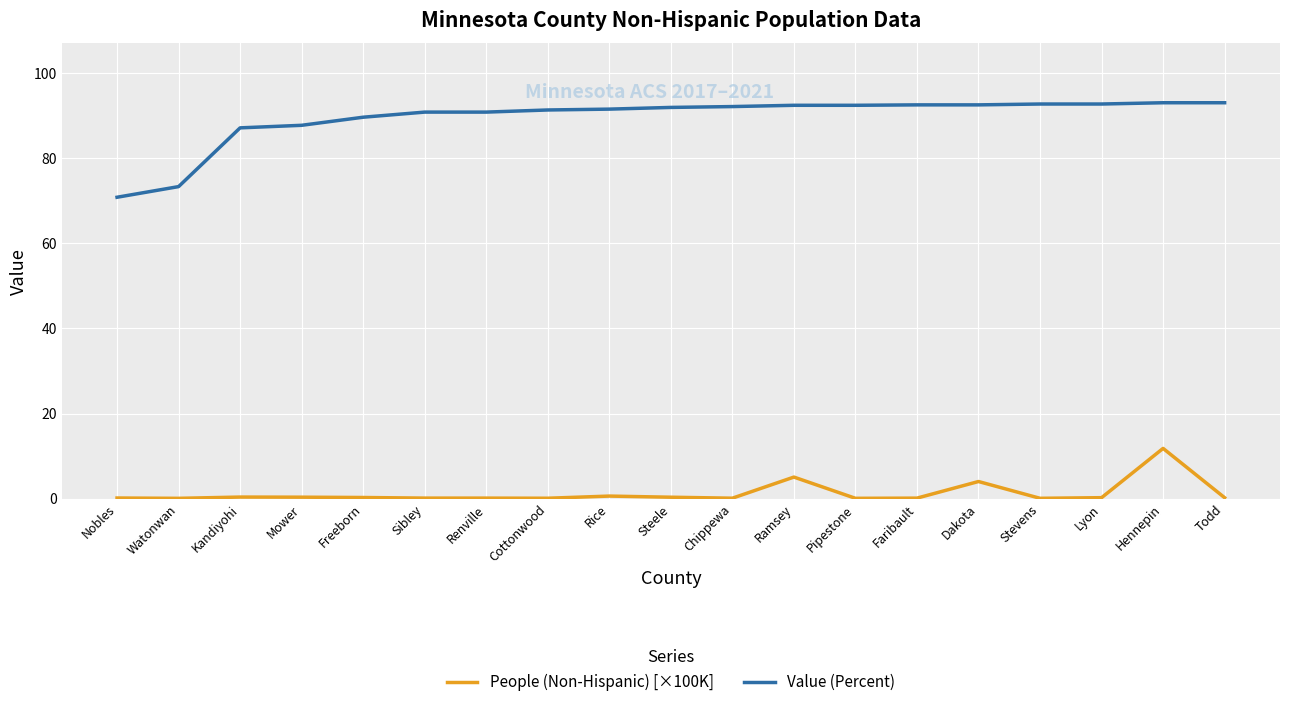

At how many categories does at least one series exceed 27?

19